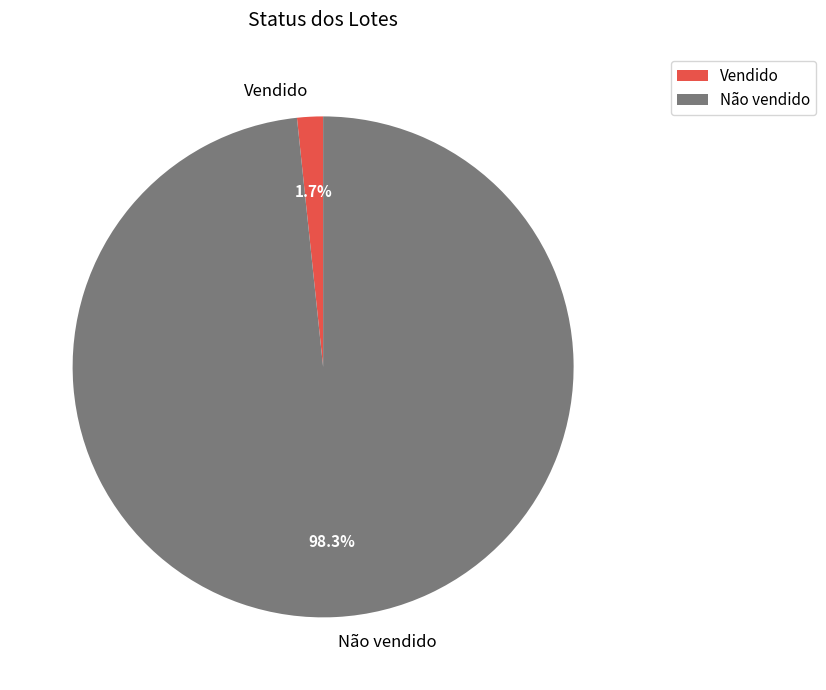

Which category has the biggest portion of the pie?

Não vendido